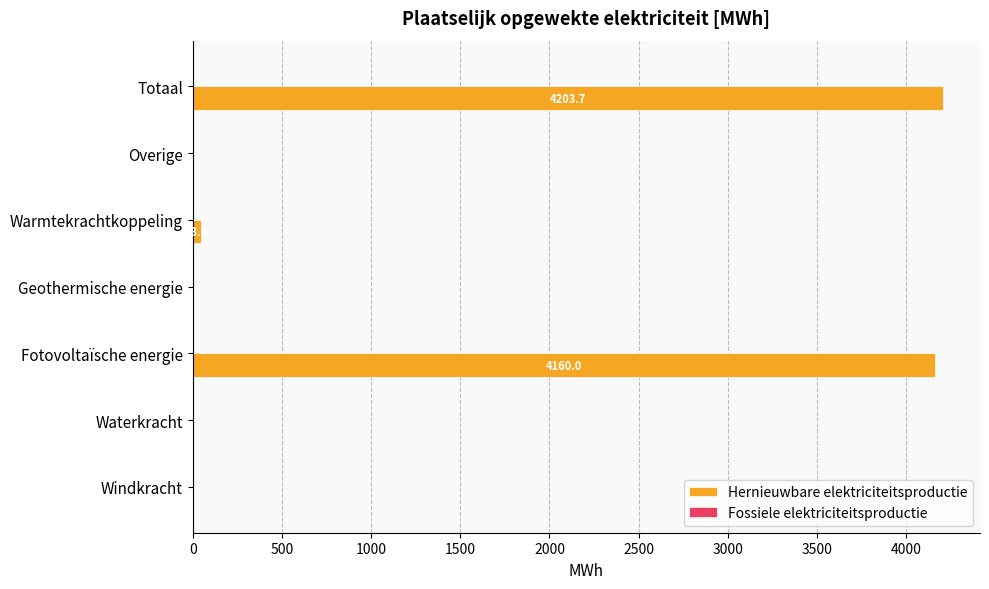

What is the change in value from Overige to Totaal?

+4203.7